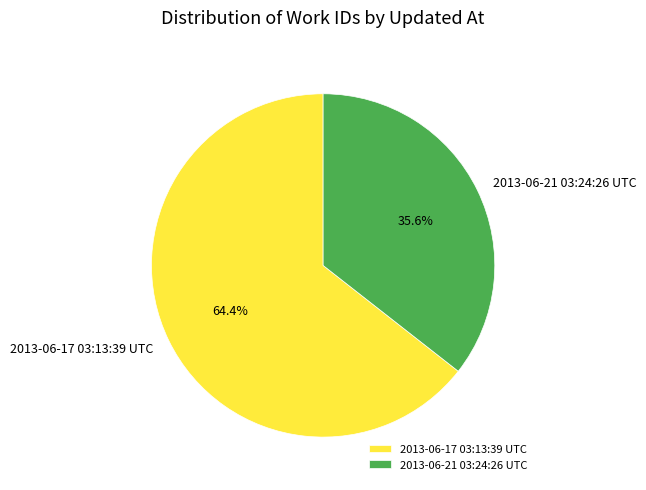

Does any single category account for the majority?

Yes